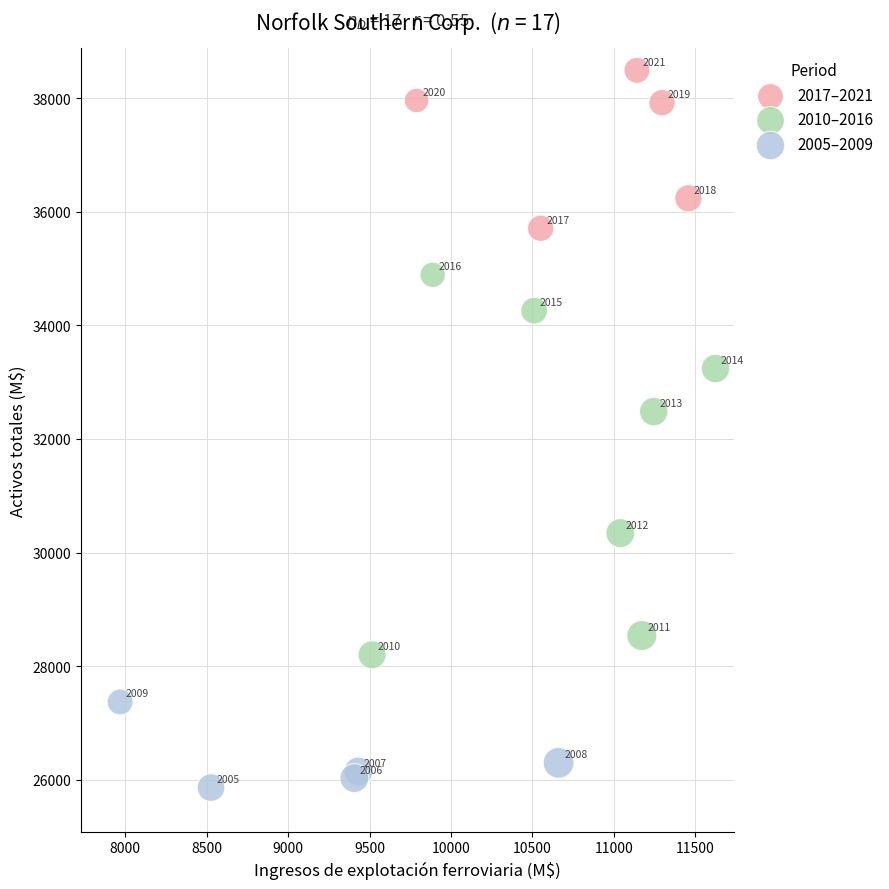

Which series contains the highest Y value?

2017–2021